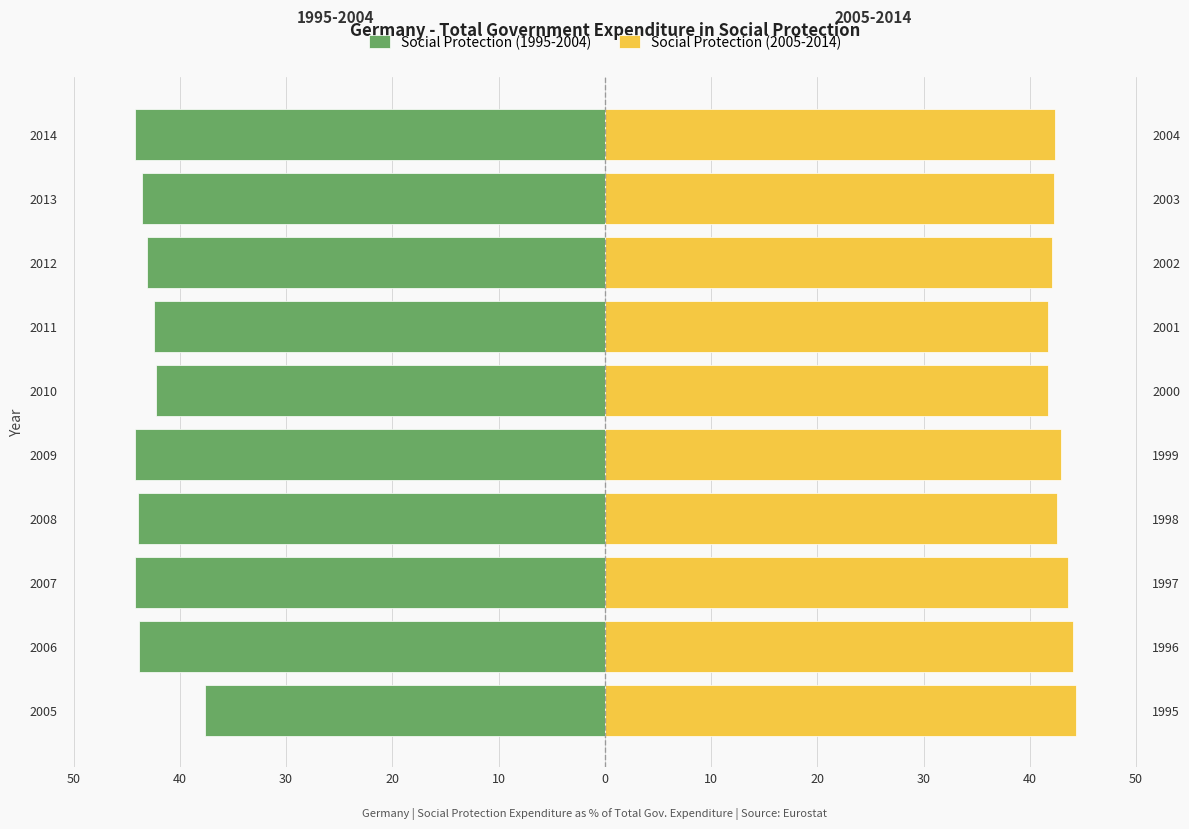

What are all the series names shown in the legend?

Social Protection (1995-2004), Social Protection (2005-2014)